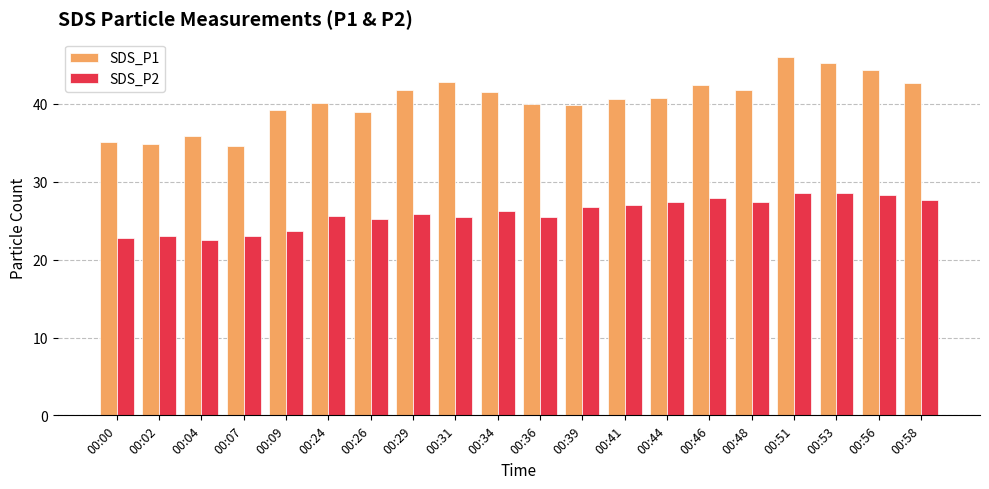

At 00:48, list the series in order from smallest to largest.

SDS_P2, SDS_P1